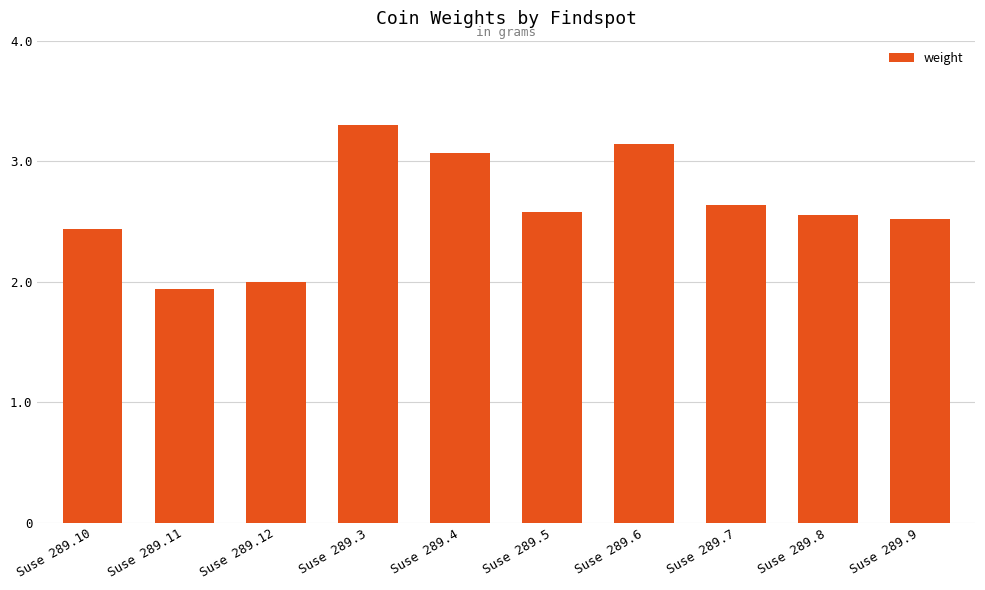

What is the label of the 4th bar from the right?

Suse 289.6